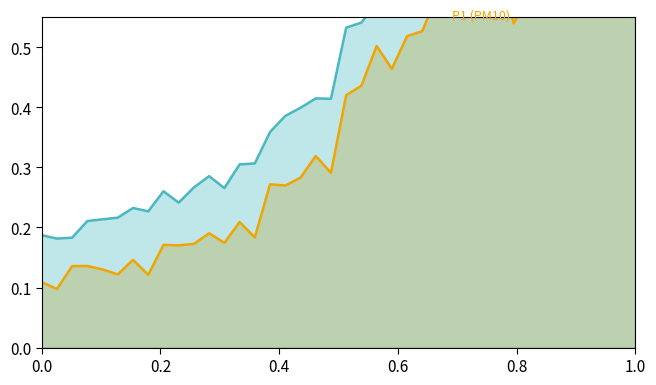

What is the sum of all P1 values?

16.8